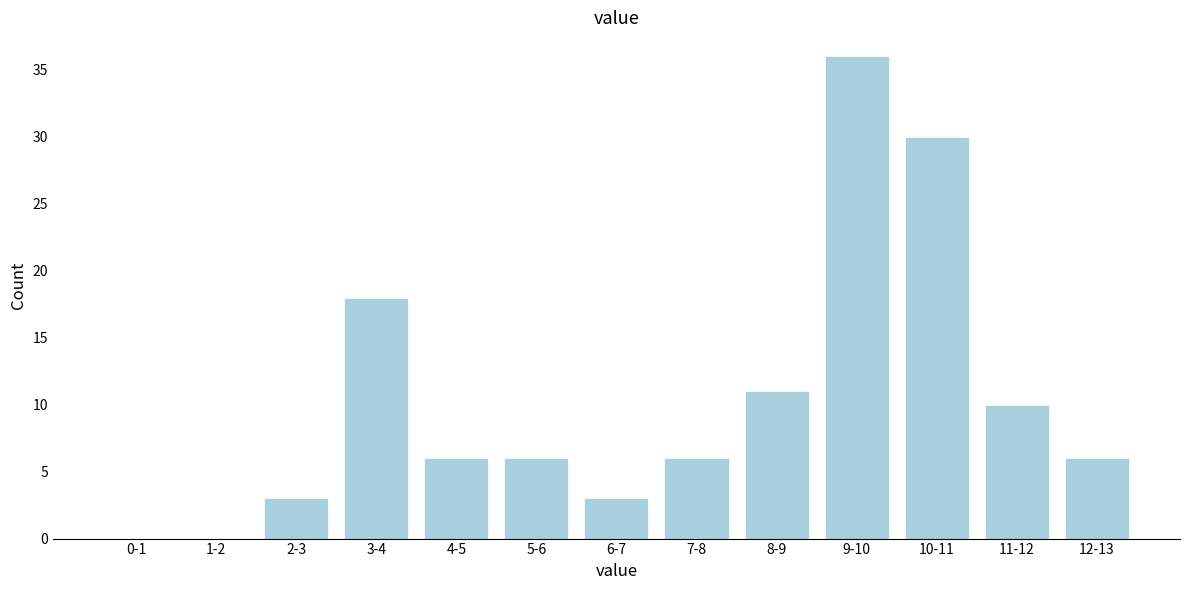

Reading left to right, transcribe all the data shown in this chart.

0-1=0	1-2=0	2-3=3	3-4=18	4-5=6	5-6=6	6-7=3	7-8=6	8-9=11	9-10=36	10-11=30	11-12=10	12-13=6